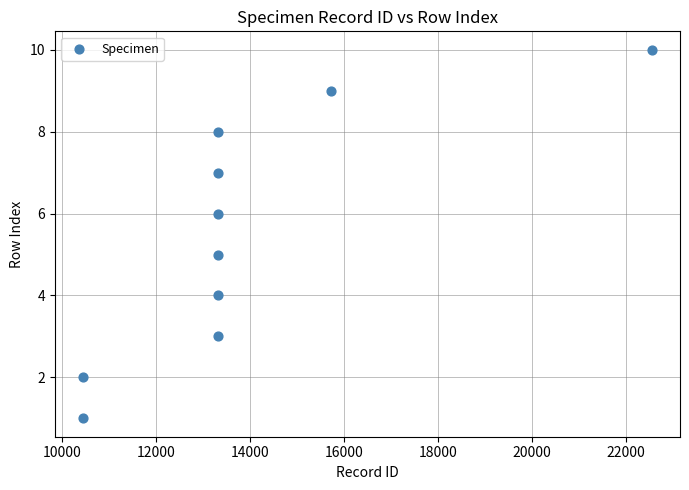

What is the range of Y values (max minus min)?

9